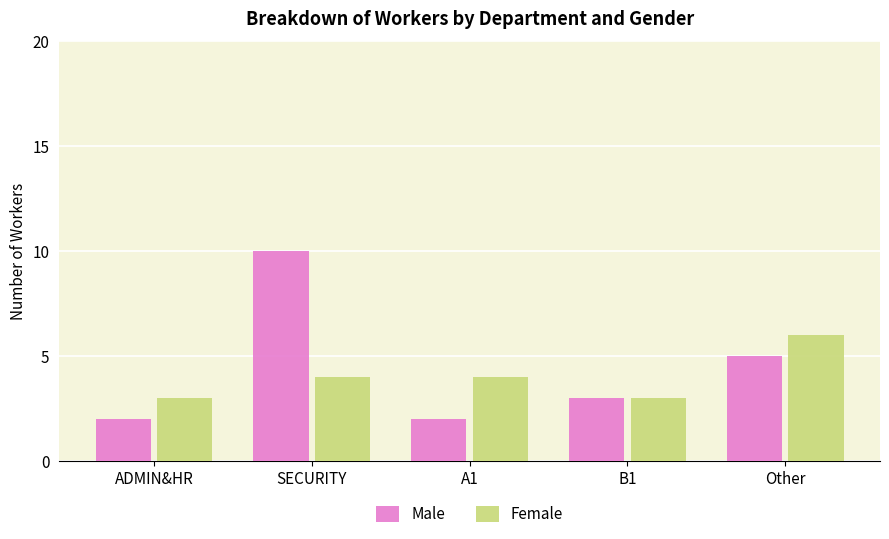

True or false: Male has a value of 1 at A1.

False